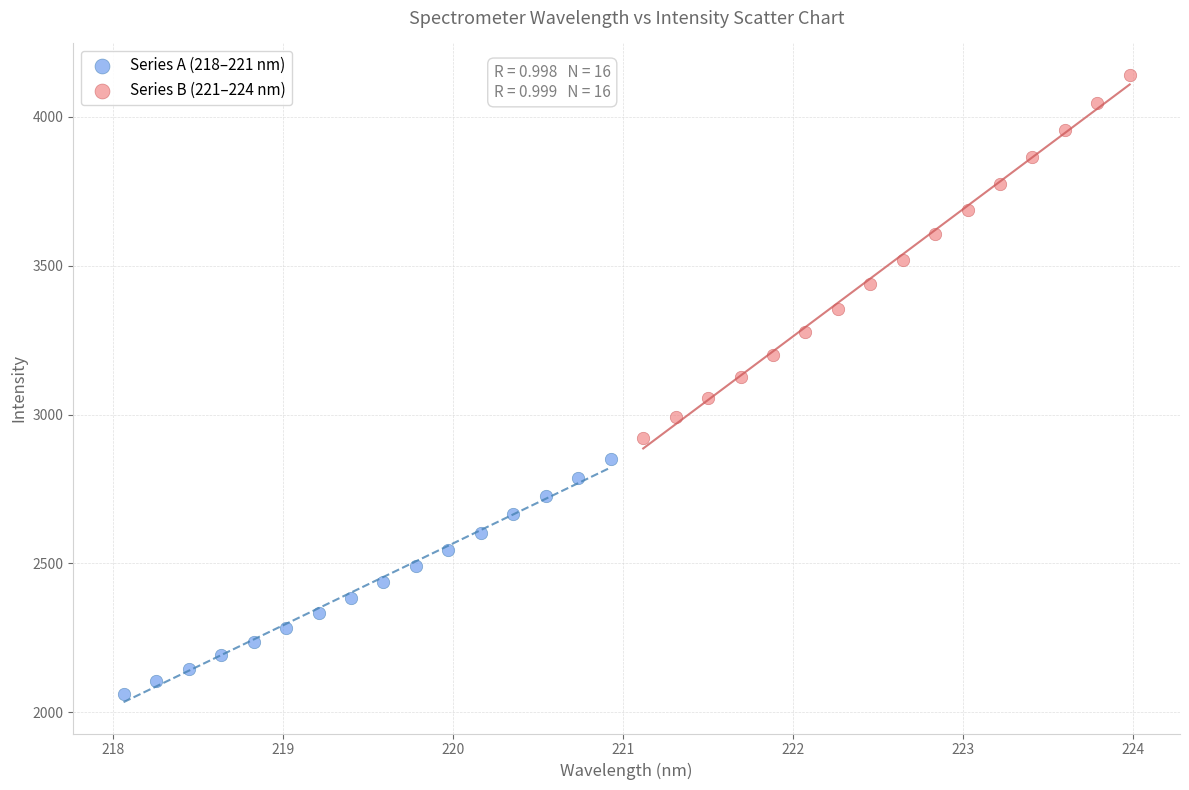

What are all the series names shown in the legend?

Series A (218–221 nm), Series B (221–224 nm)